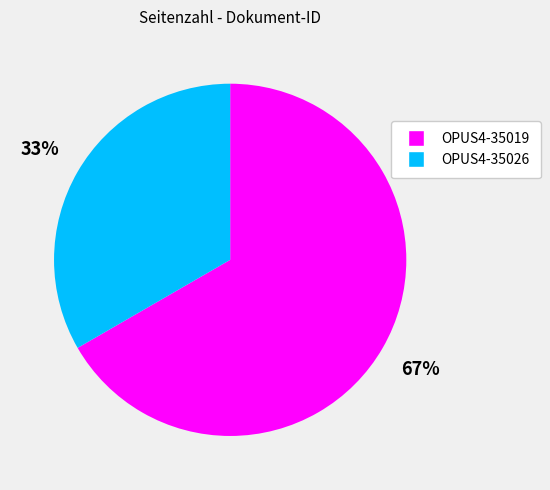

Combined, do OPUS4-35026 and OPUS4-35019 account for over 50%?

Yes